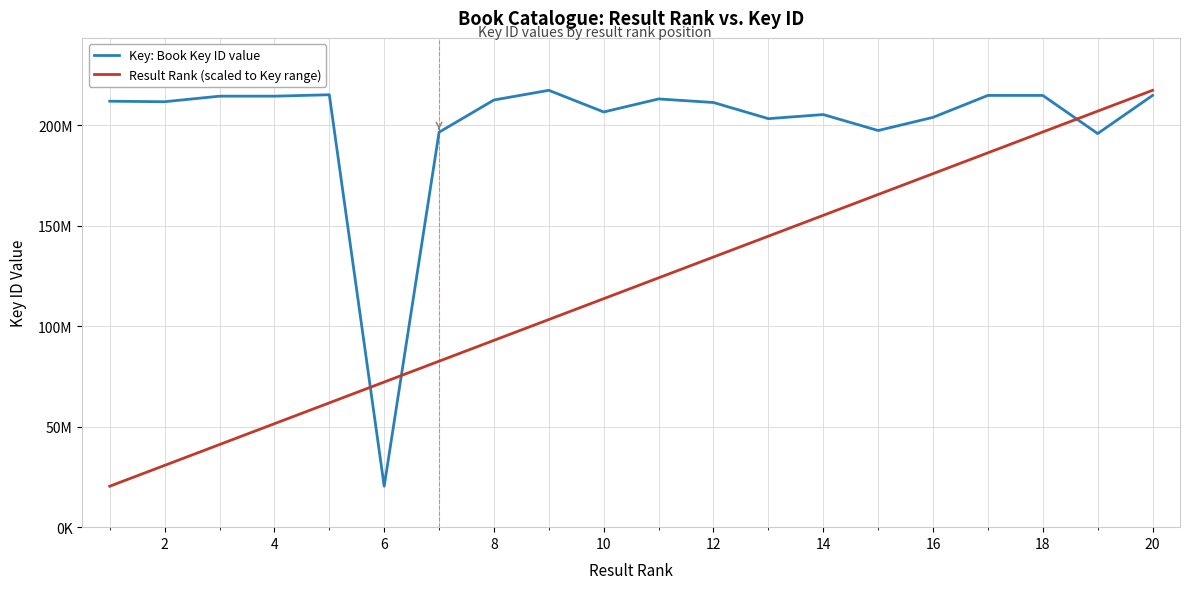

Is this an area chart (filled region under the line)?

No